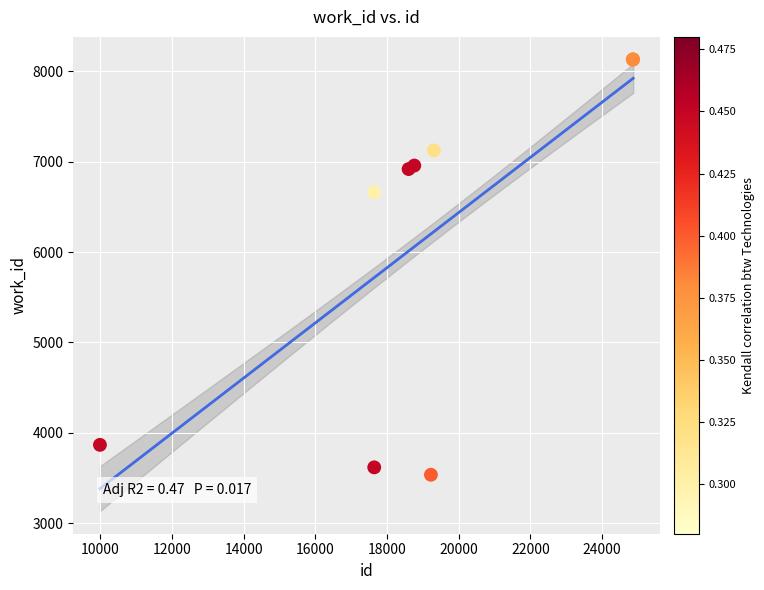

What Y value in the scatter plot is closest to 5833?

6660